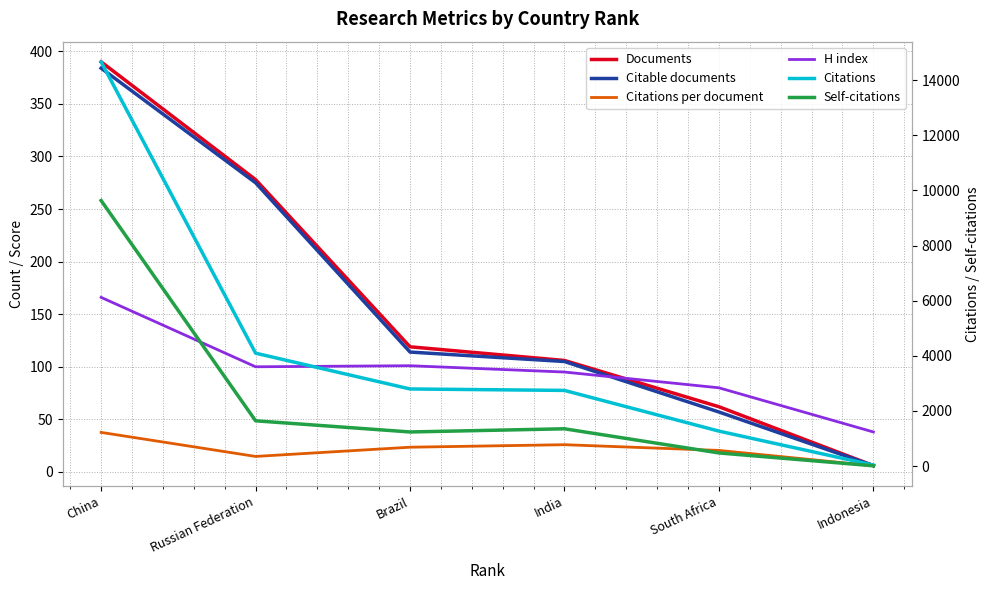

Reading right to left, transcribe all the data shown in this chart.

Documents: Indonesia=6.0	South Africa=62.0	India=106.0	Brazil=119.0	Russian Federation=278.0	China=390.0
Citable documents: Indonesia=6.0	South Africa=57.0	India=105.0	Brazil=114.0	Russian Federation=275.0	China=384.0
Citations per document: Indonesia=5.8	South Africa=20.4	India=25.9	Brazil=23.5	Russian Federation=14.7	China=37.6
H index: Indonesia=38.0	South Africa=80.0	India=95.0	Brazil=101.0	Russian Federation=100.0	China=166.0
Citations: Indonesia=35.0	South Africa=1268.0	India=2744.0	Brazil=2797.0	Russian Federation=4095.0	China=14662.0
Self-citations: Indonesia=10.0	South Africa=476.0	India=1352.0	Brazil=1237.0	Russian Federation=1642.0	China=9631.0